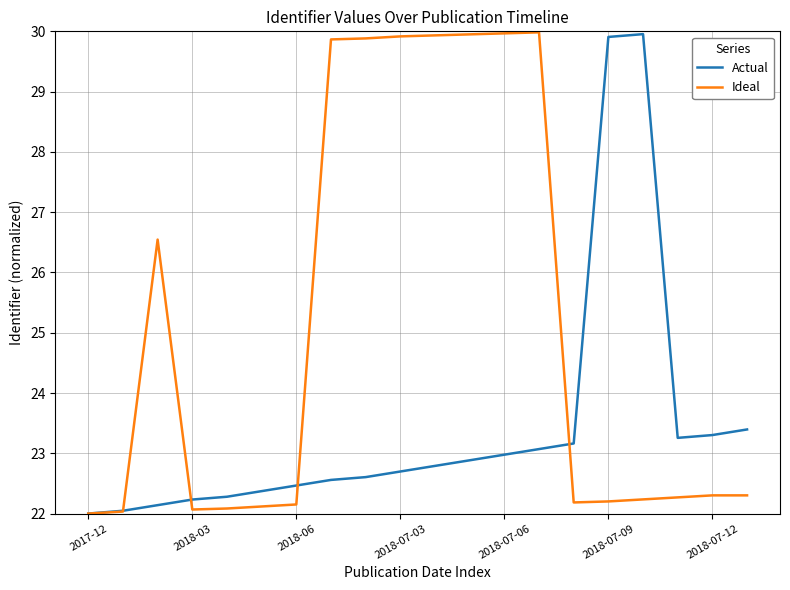

Rank the series by their average value, from highest to lowest.

Ideal, Actual